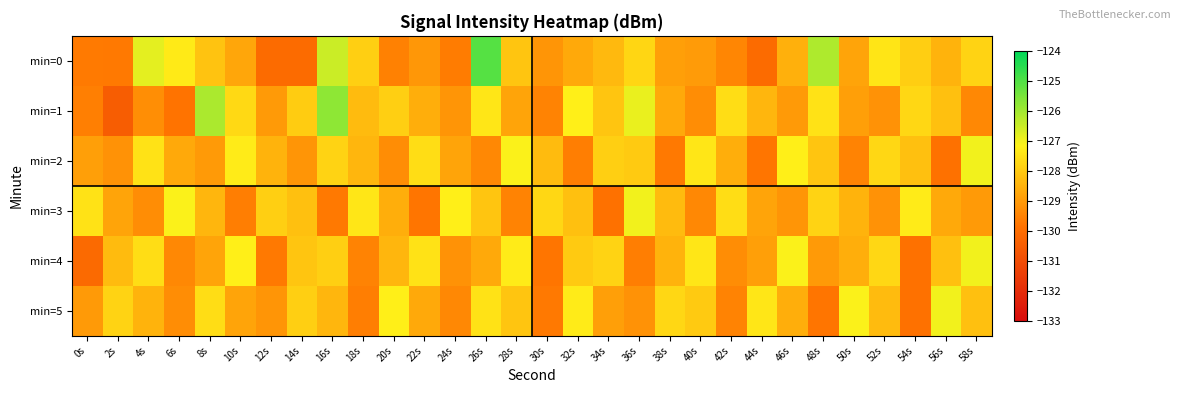

At which category is the sum across all series the highest?

16s